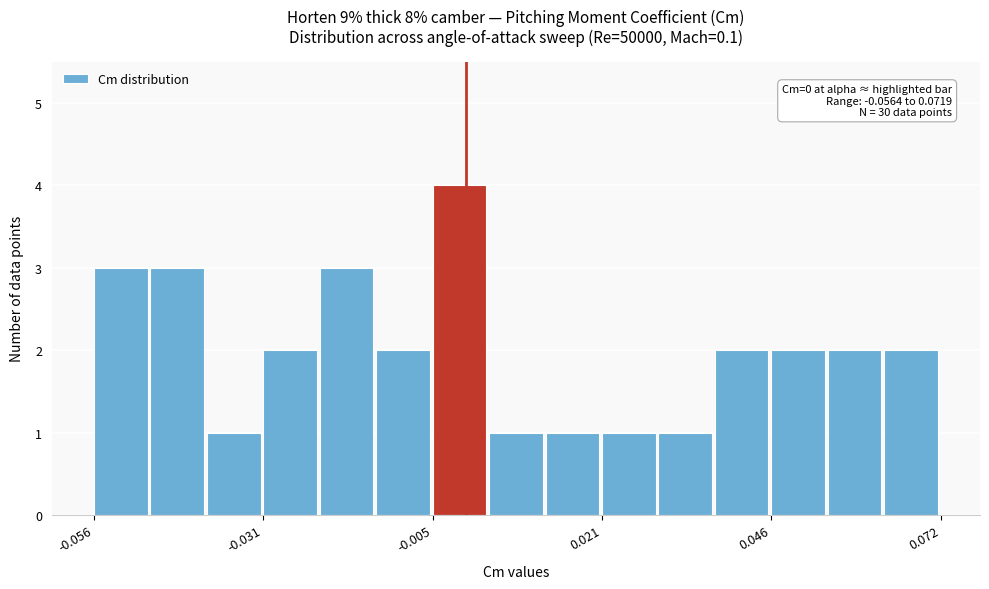

Around what value on the x-axis is the tallest bar? Give the approximate position of its centre, as read against the axis.

0.000